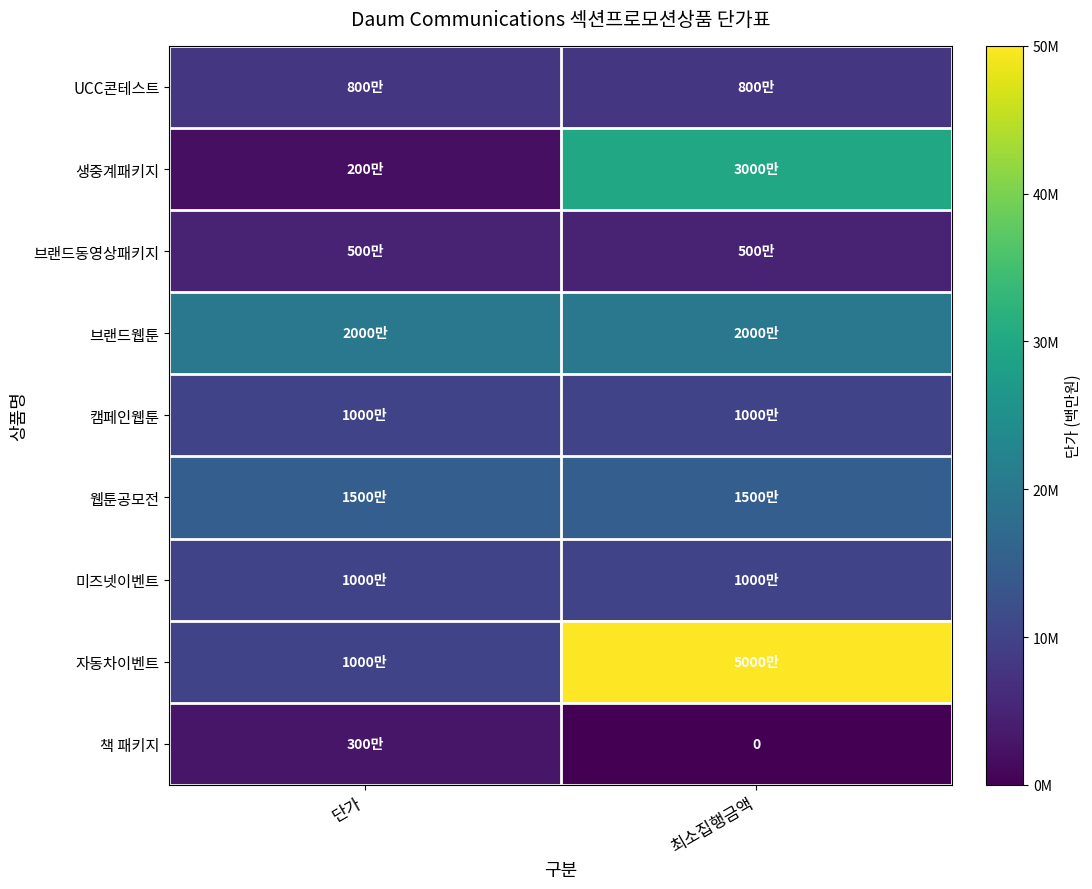

Rank the series by their maximum value, from lowest to highest.

책 패키지, 브랜드동영상패키지, UCC콘테스트, 캠페인웹툰, 미즈넷이벤트, 웹툰공모전, 브랜드웹툰, 생중계패키지, 자동차이벤트